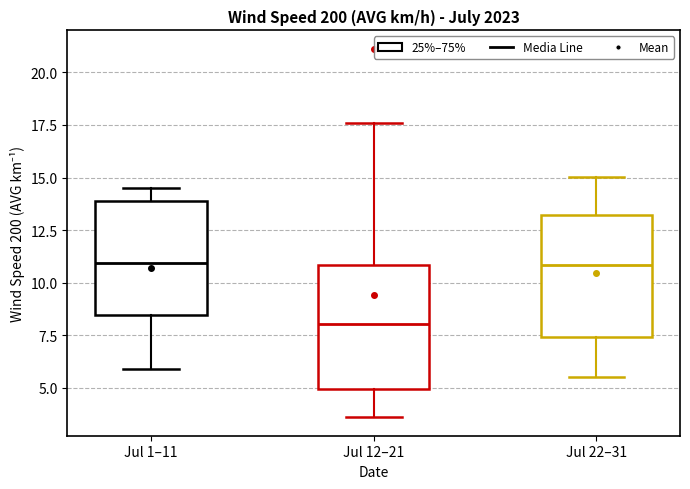

Where does the lower whisker of the box for Jul 1–11 end on the y-axis? The values are not printed on the chart, so give them approximately, as read against the axis.

6.0